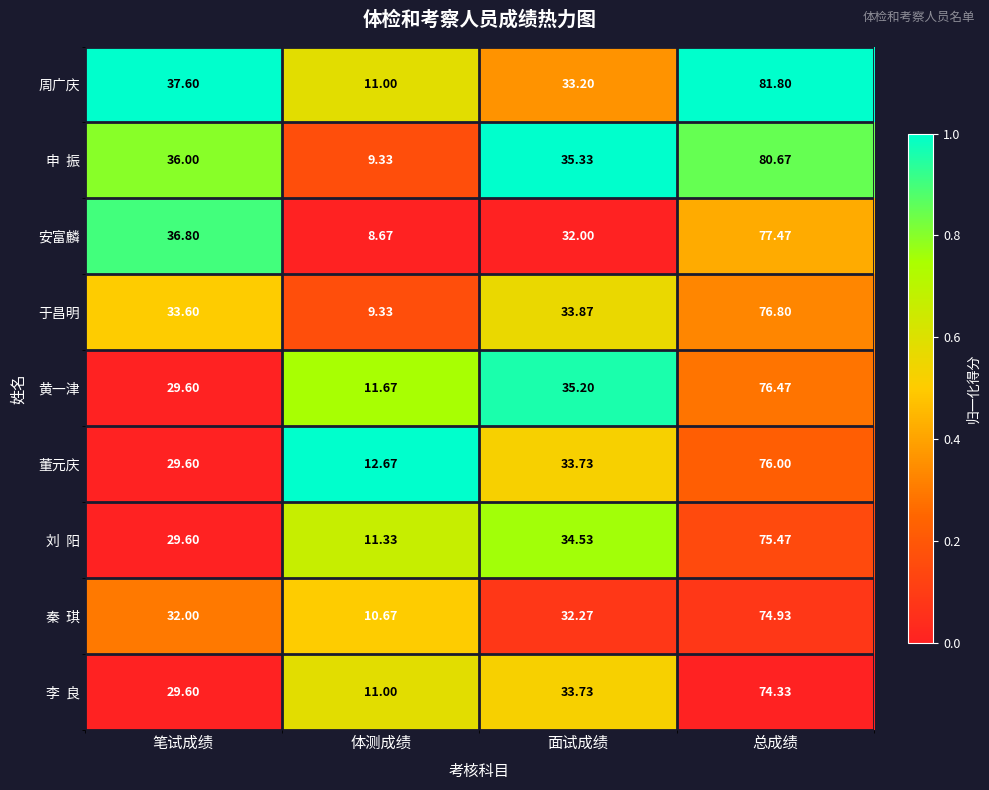

Which series has the largest total across all categories?

周广庆